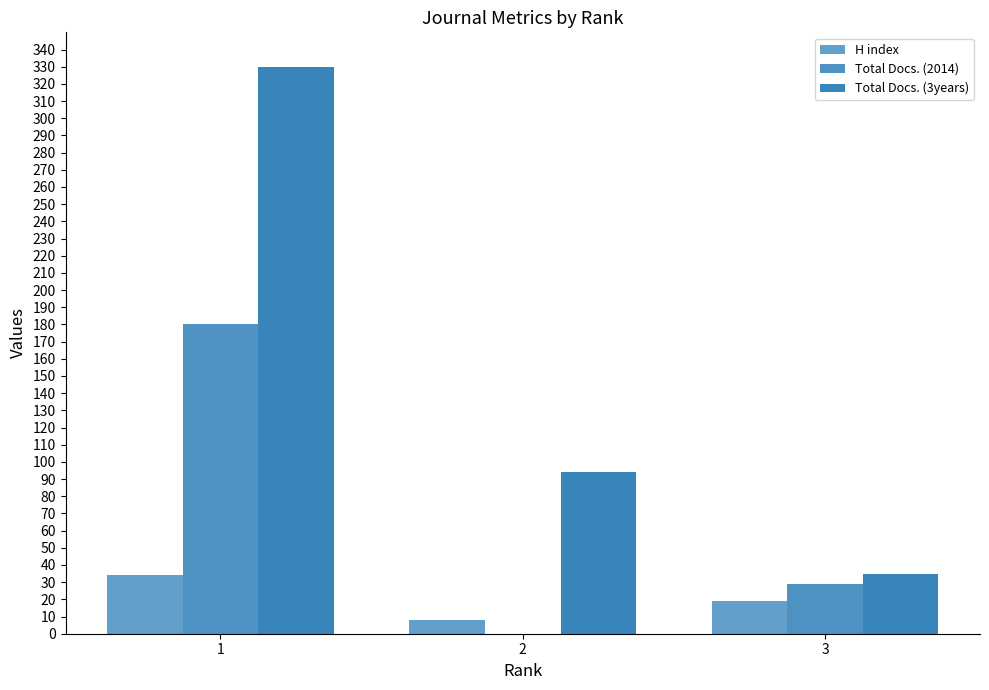

List the series in order of their overall mean, highest first.

Total Docs. (3years), Total Docs. (2014), H index